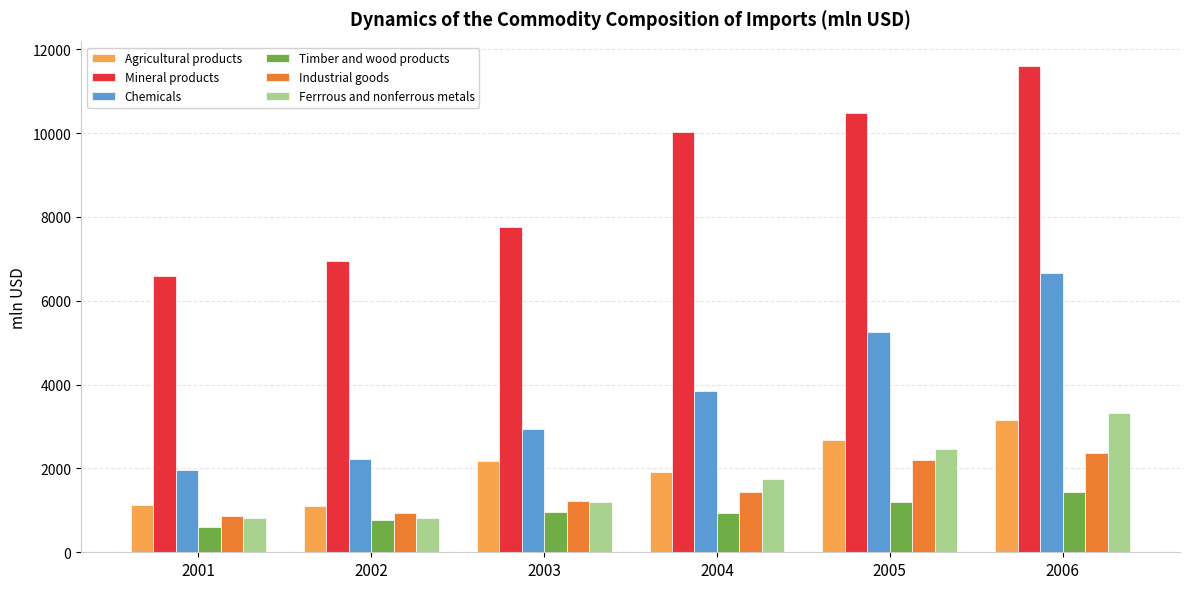

What is the greatest value displayed?

11600